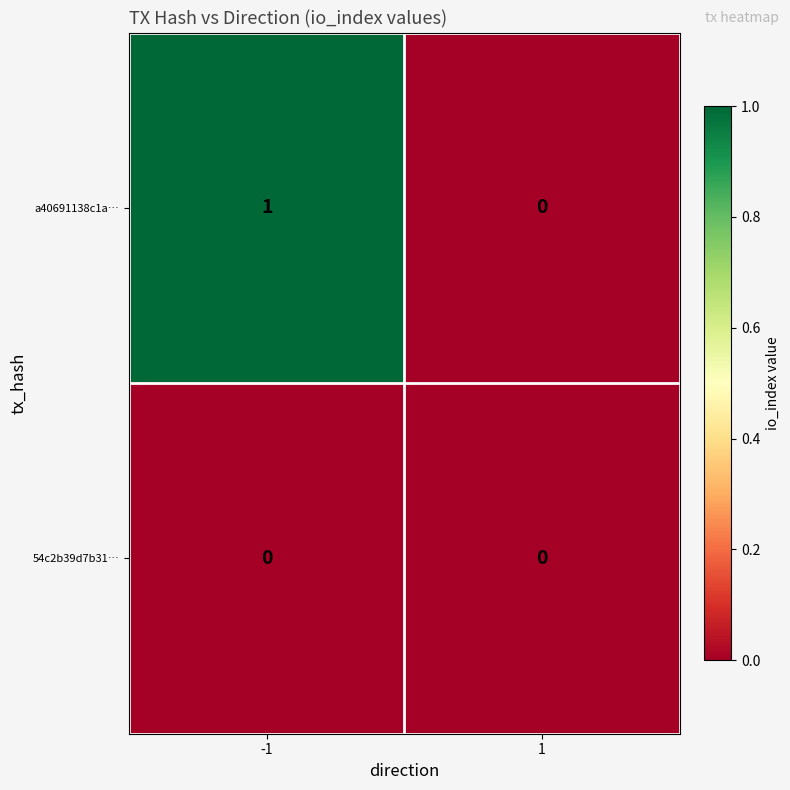

Rank the series by their average value, from lowest to highest.

54c2b39d7b31…, a40691138c1a…